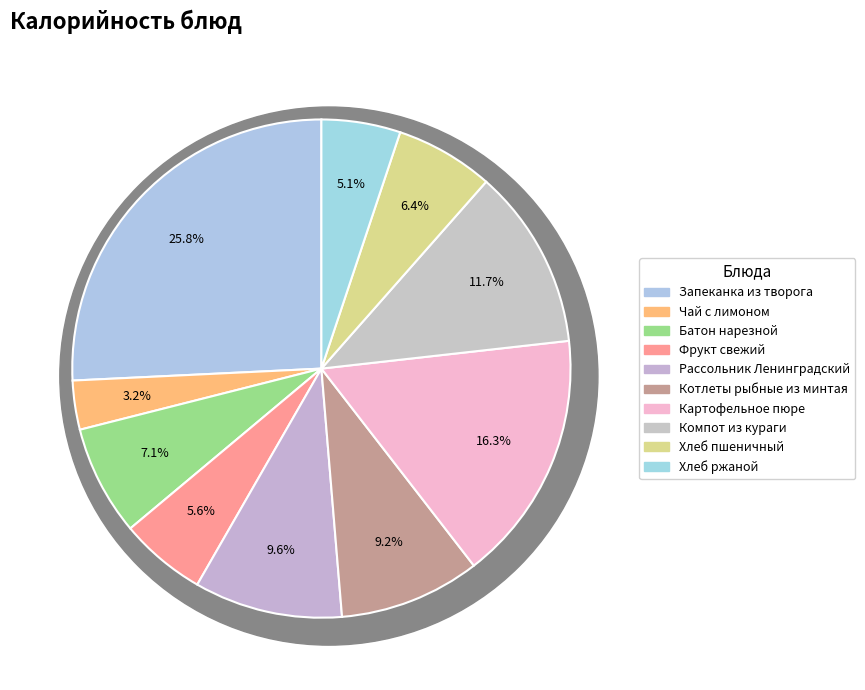

How many slices are in this pie chart?

10